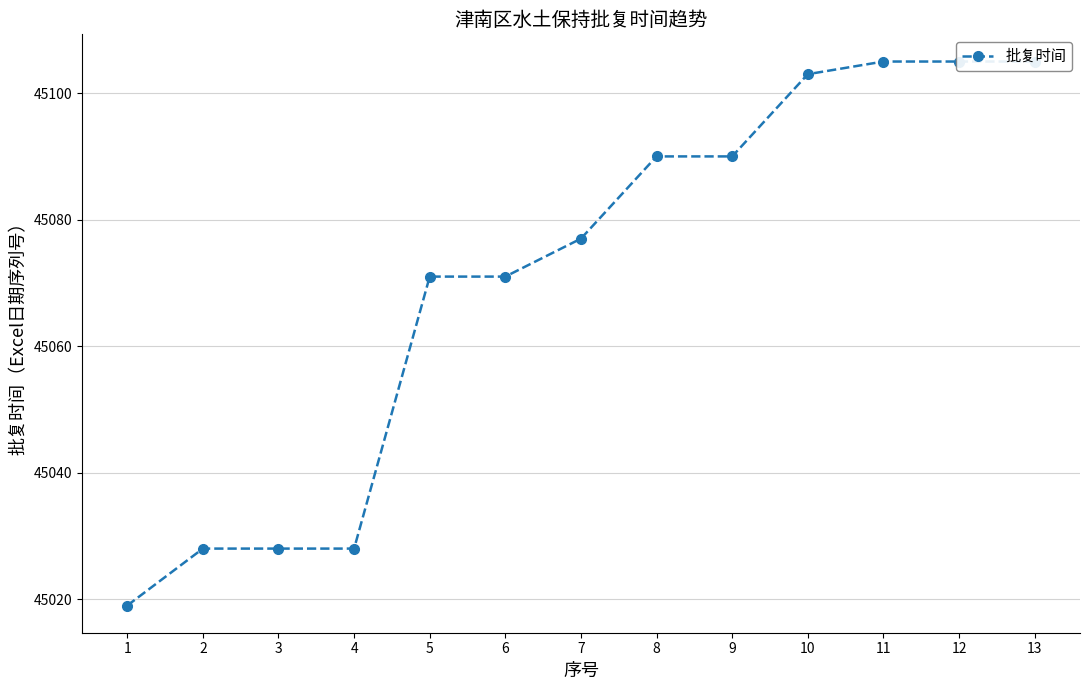

What is the difference between the maximum and second lowest values?

77